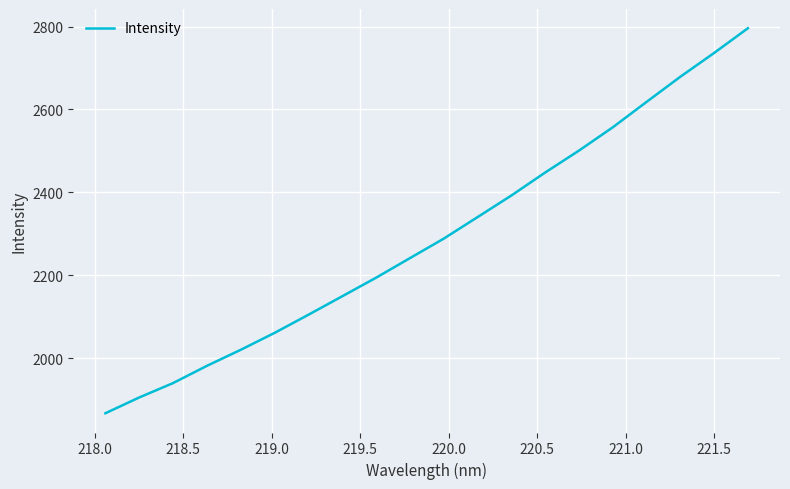

What is the difference between the maximum and minimum values?

929.0